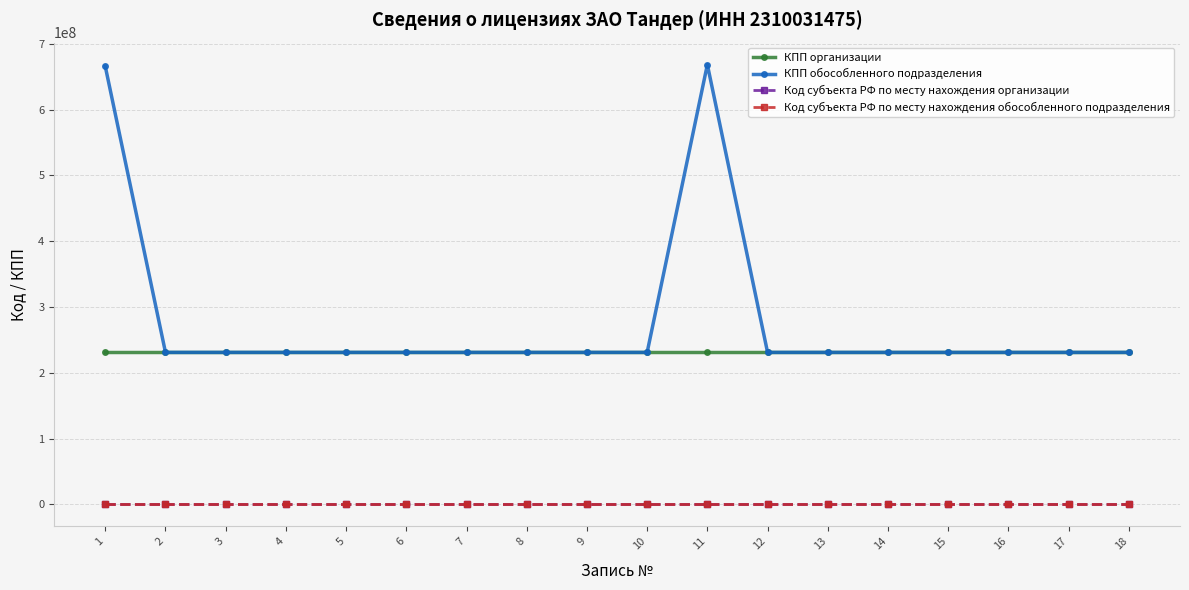

Which series has the largest total across all categories?

КПП обособленного подразделения